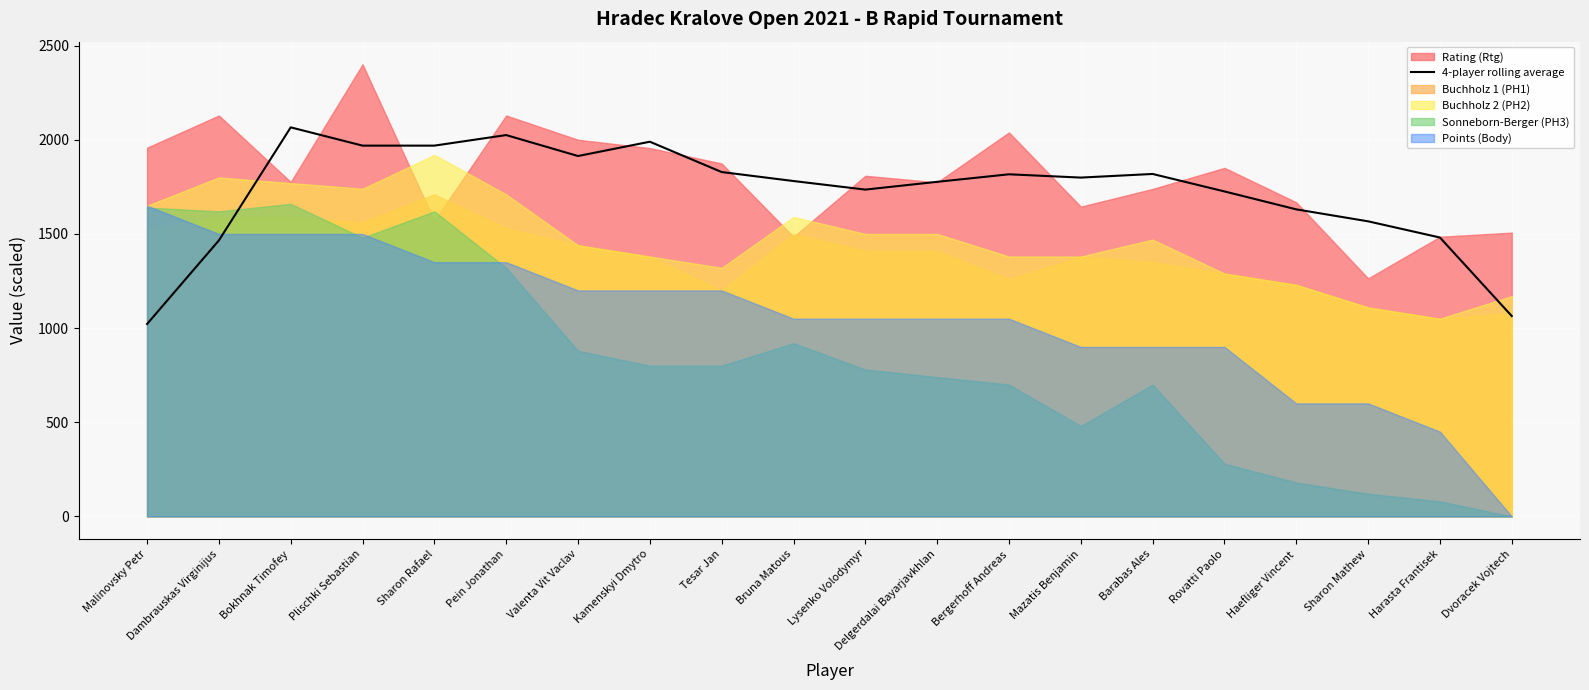

Between Malinovsky Petr and Harasta Frantisek, which is larger?

Harasta Frantisek